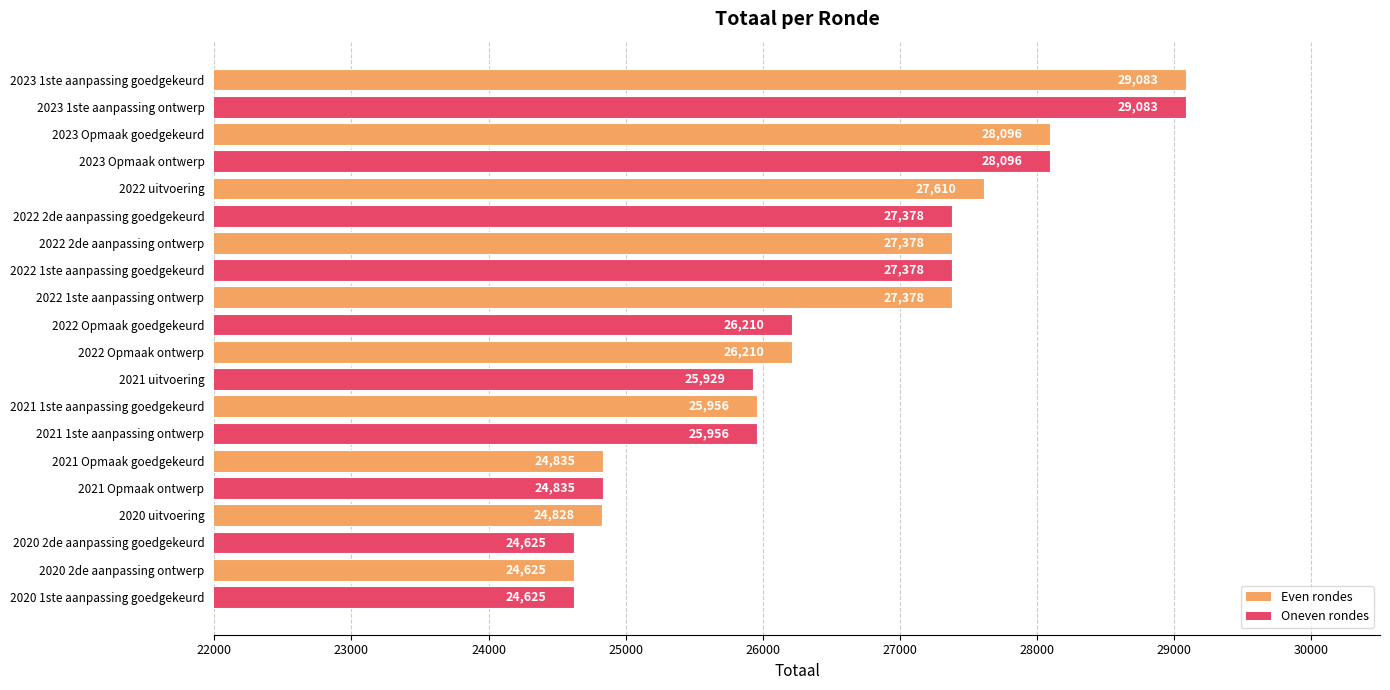

What is the maximum value shown in the chart?

29083